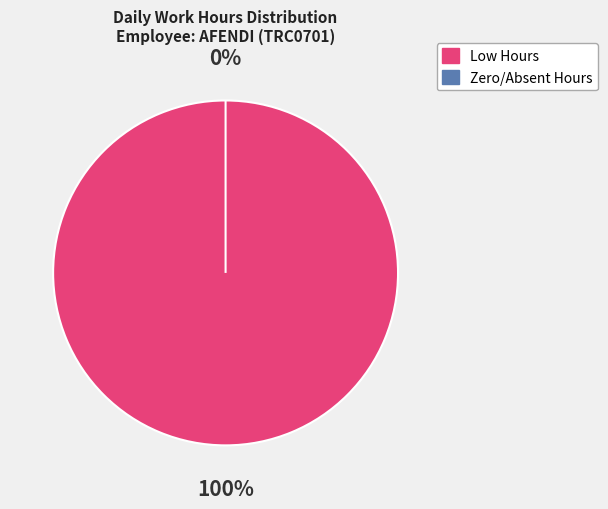

The Fri-14 slice represents 1% of the pie. True or false?

False